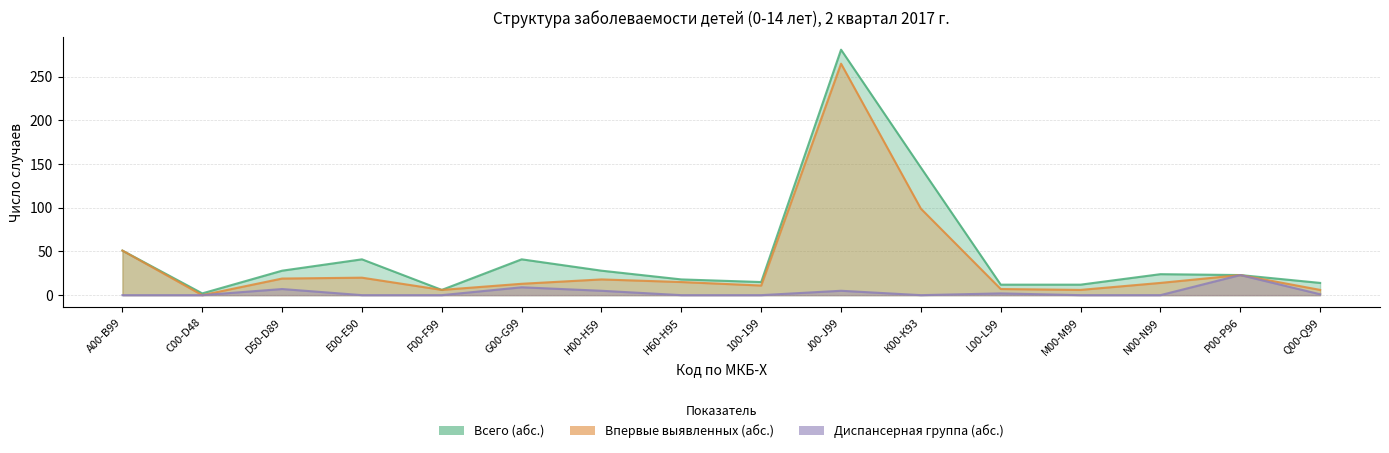

The Впервые выявленных (абс.) series shows 19 at D50-D89. True or false?

True